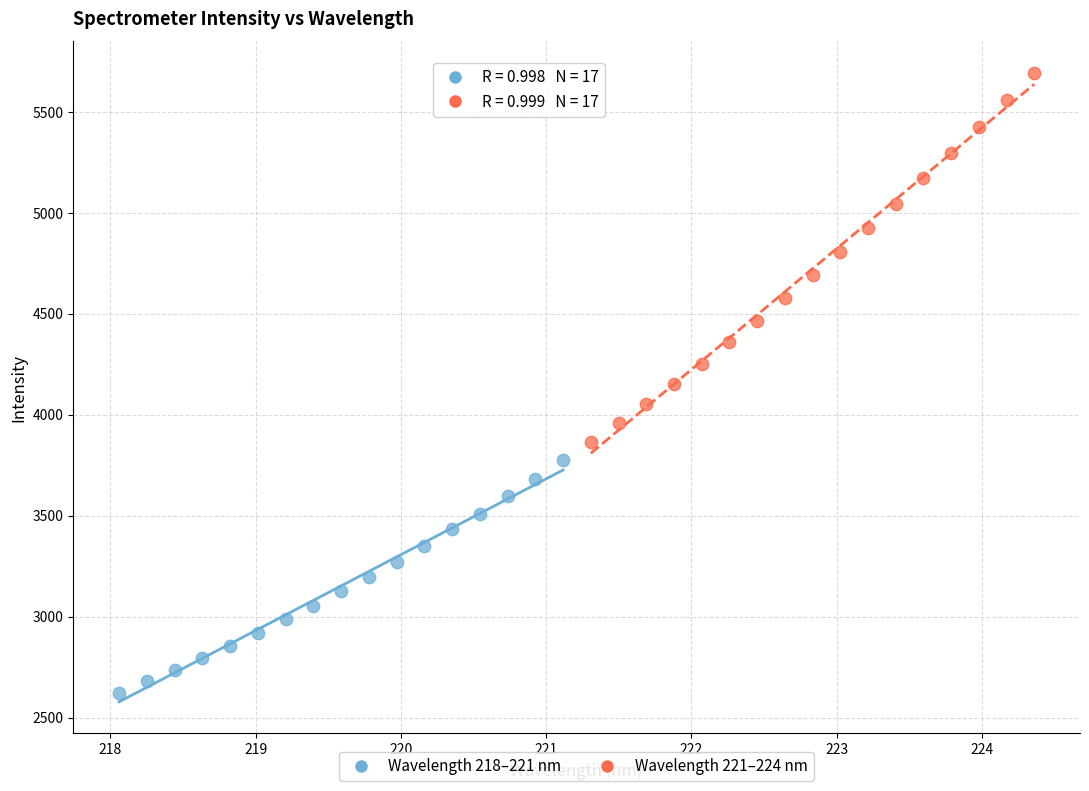

Which series reaches the minimum Y coordinate?

Wavelength 218–221 nm